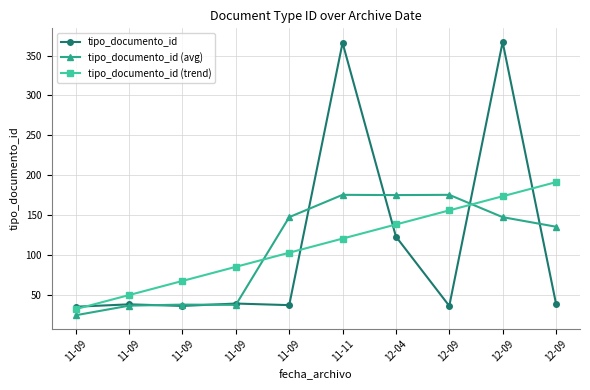

What is the difference between the tipo_documento_id (avg) values at 11-09 and 11-09?

13.3